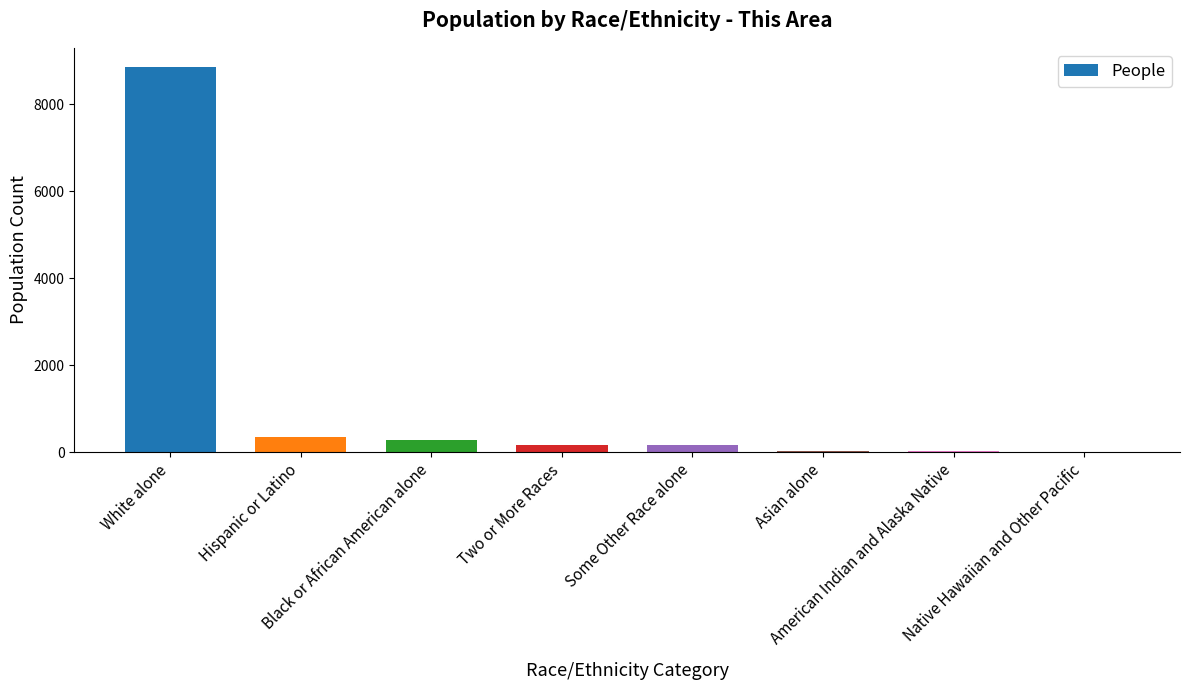

What is the approximate value at Native Hawaiian and Other Pacific?

4